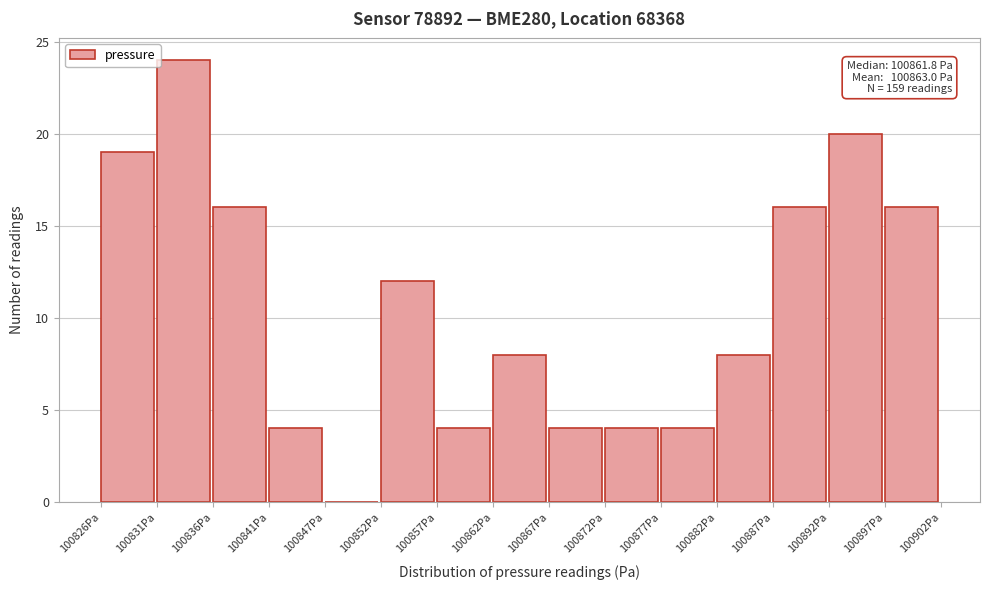

Which range on the x-axis has the tallest bar?

100831 to 100836